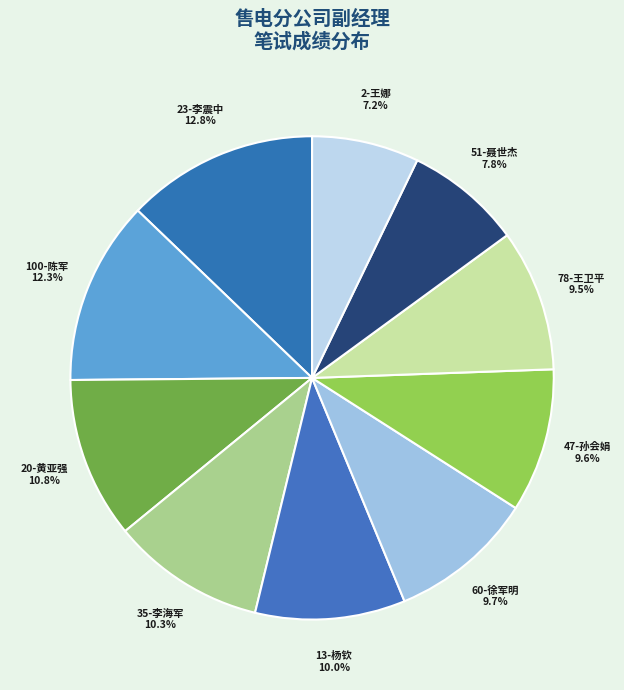

Is there any slice that represents more than half of the pie?

No